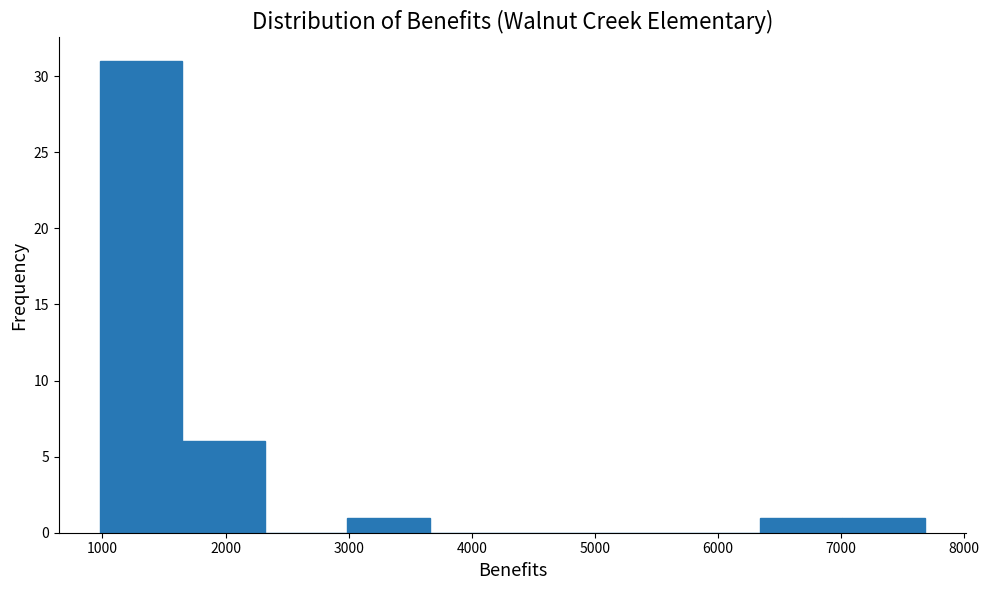

Over which range of the x-axis is the bar tallest?

1000 to 1600